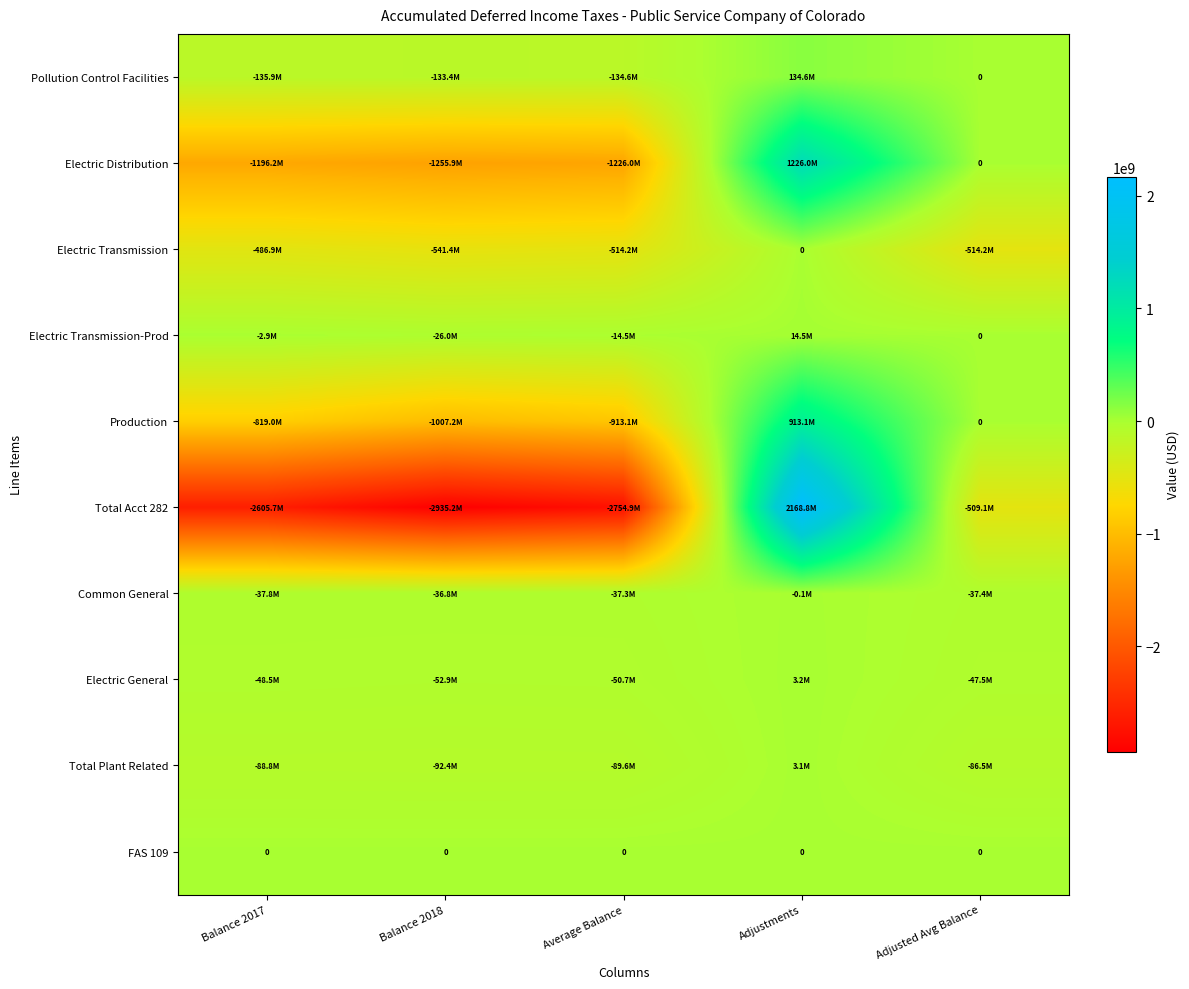

What is the sum of all Common General values?

-149380992.6